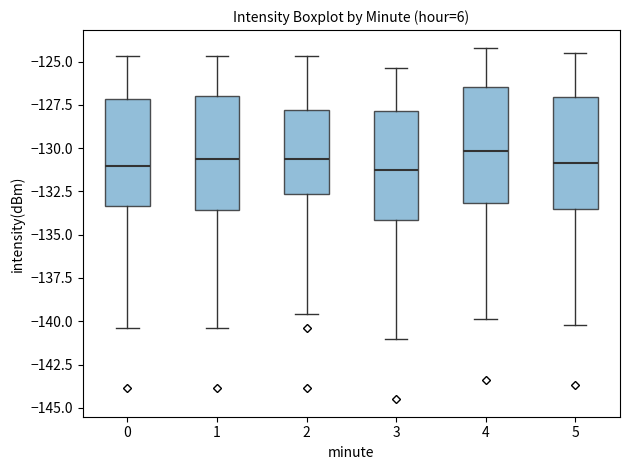

Reading left to right, read every box against the y-axis: the position of its median line, the range the box covers, and the ends of its whiskers. The values are not printed on the chart, so give them approximately, as read against the axis.

0: median -131.0, box -133.5 to -127.0, whiskers -140.5 to -124.5
1: median -130.5, box -133.5 to -127.0, whiskers -140.5 to -124.5
2: median -130.5, box -132.5 to -128.0, whiskers -139.5 to -124.5
3: median -131.0, box -134.0 to -128.0, whiskers -141.0 to -125.5
4: median -130.0, box -133.0 to -126.5, whiskers -140.0 to -124.0
5: median -131.0, box -133.5 to -127.0, whiskers -140.0 to -124.5